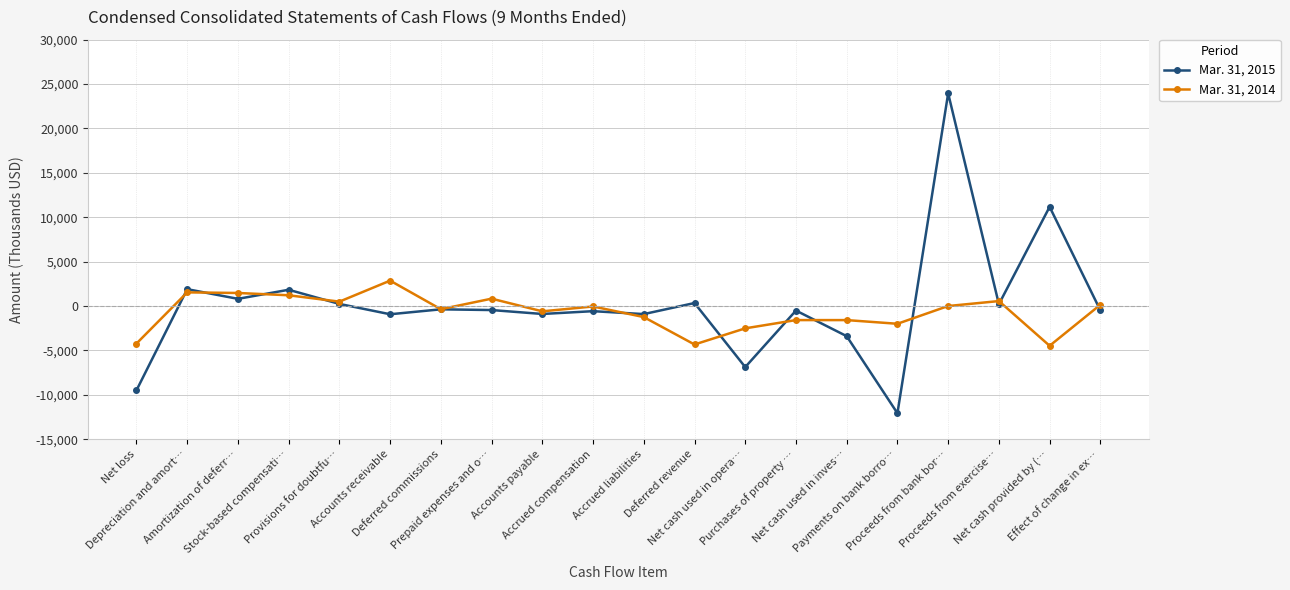

Rank the series by their average value, from lowest to highest.

Mar. 31, 2014, Mar. 31, 2015